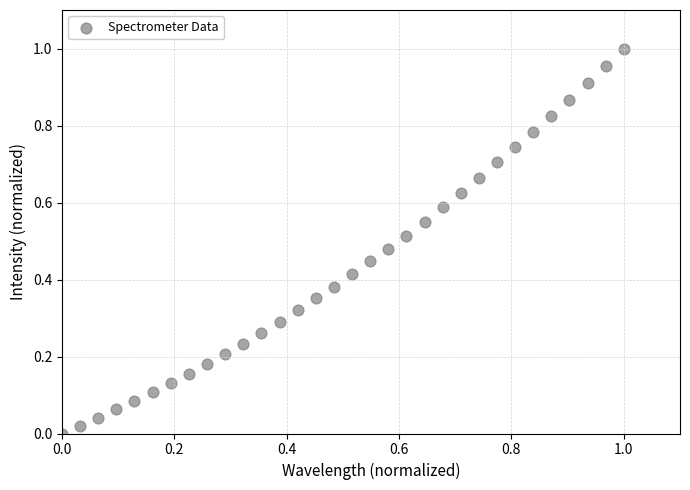

Count the number of points in this scatter plot.

32